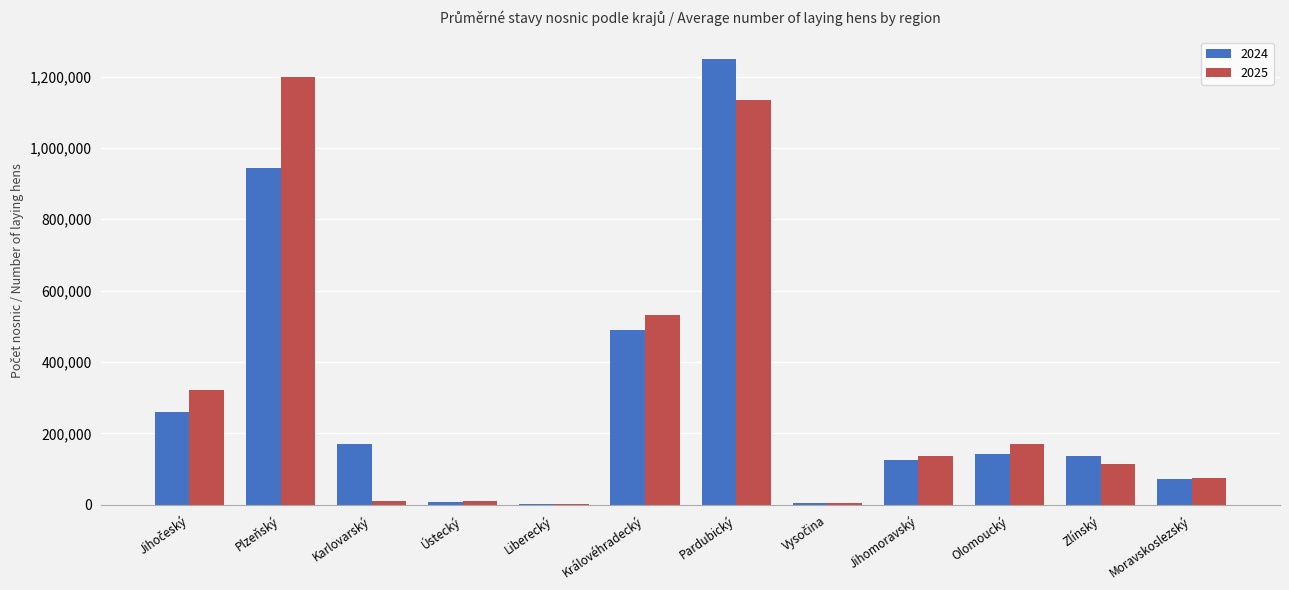

What is the total value across all series at Zlínský?

251337.5